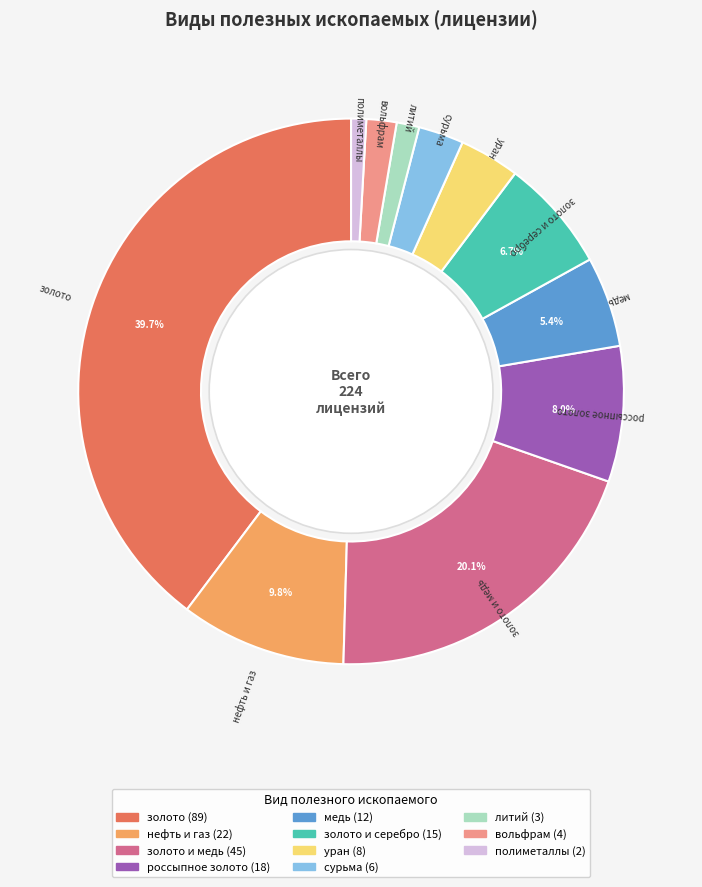

Count the number of slices in the pie.

11